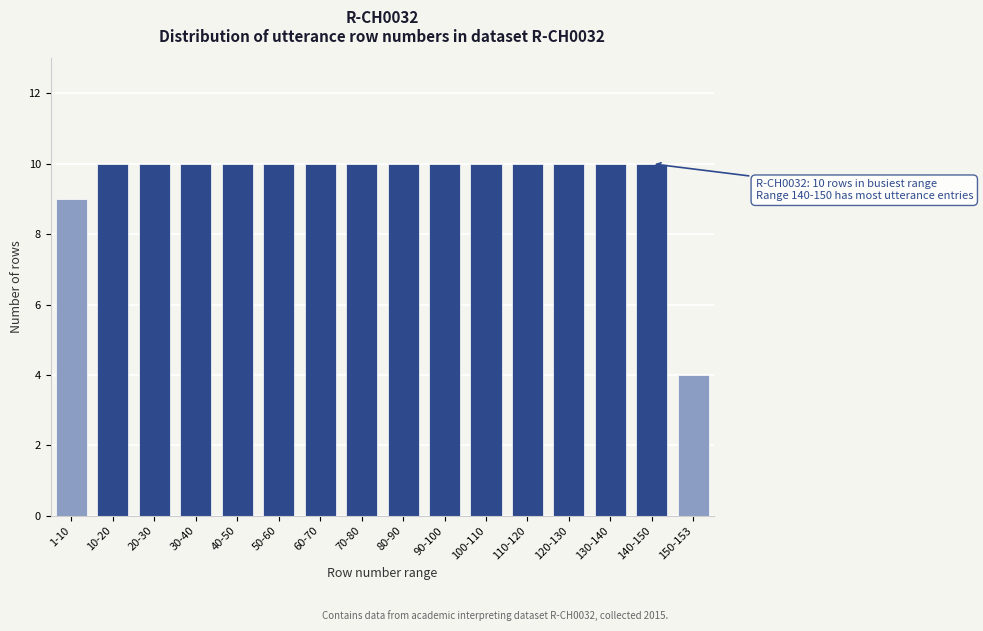

Reading left to right, list all the values displayed in this chart.

9	10	10	10	10	10	10	10	10	10	10	10	10	10	10	4